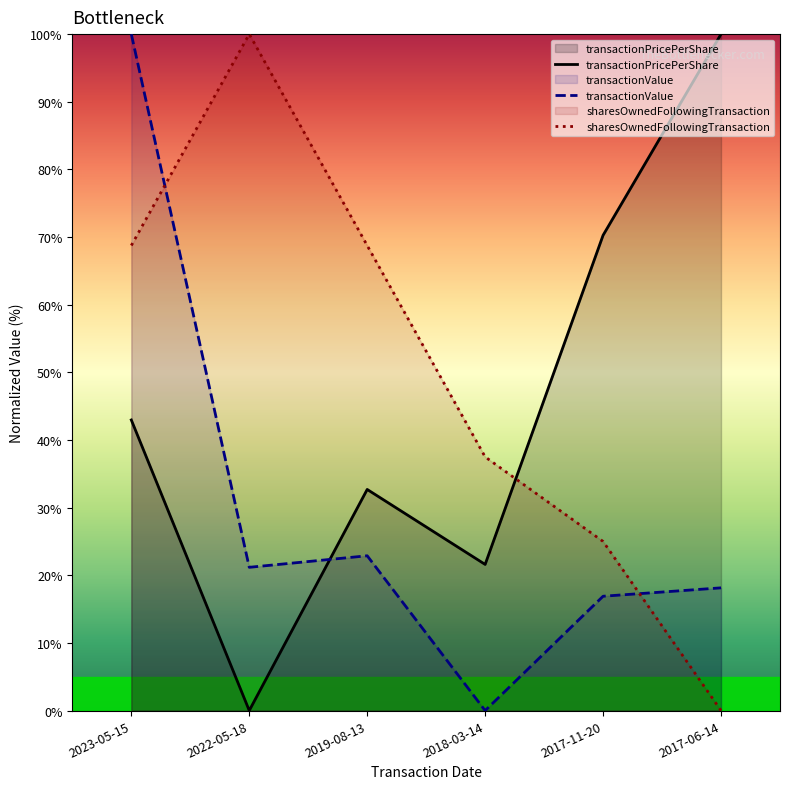

Reading left to right, list all the values displayed in this chart.

transactionPricePerShare: 2023-05-15=43.0	2022-05-18=0.0	2019-08-13=32.7	2018-03-14=21.6	2017-11-20=70.3	2017-06-14=100.0
transactionValue: 2023-05-15=100.0	2022-05-18=21.2	2019-08-13=22.9	2018-03-14=0.0	2017-11-20=16.9	2017-06-14=18.1
sharesOwnedFollowingTransaction: 2023-05-15=68.8	2022-05-18=100.0	2019-08-13=68.8	2018-03-14=37.5	2017-11-20=25.0	2017-06-14=0.0